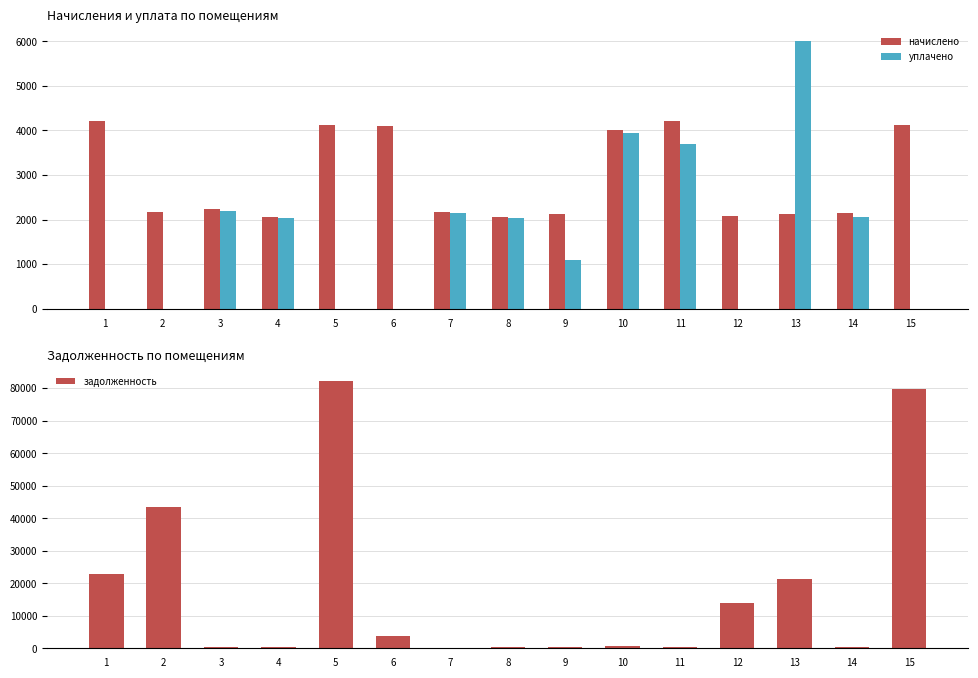

Rank the categories by задолженность value from highest to lowest.

5, 15, 2, 1, 13, 12, 6, 10, 14, 3, 4, 8, 9, 11, 7